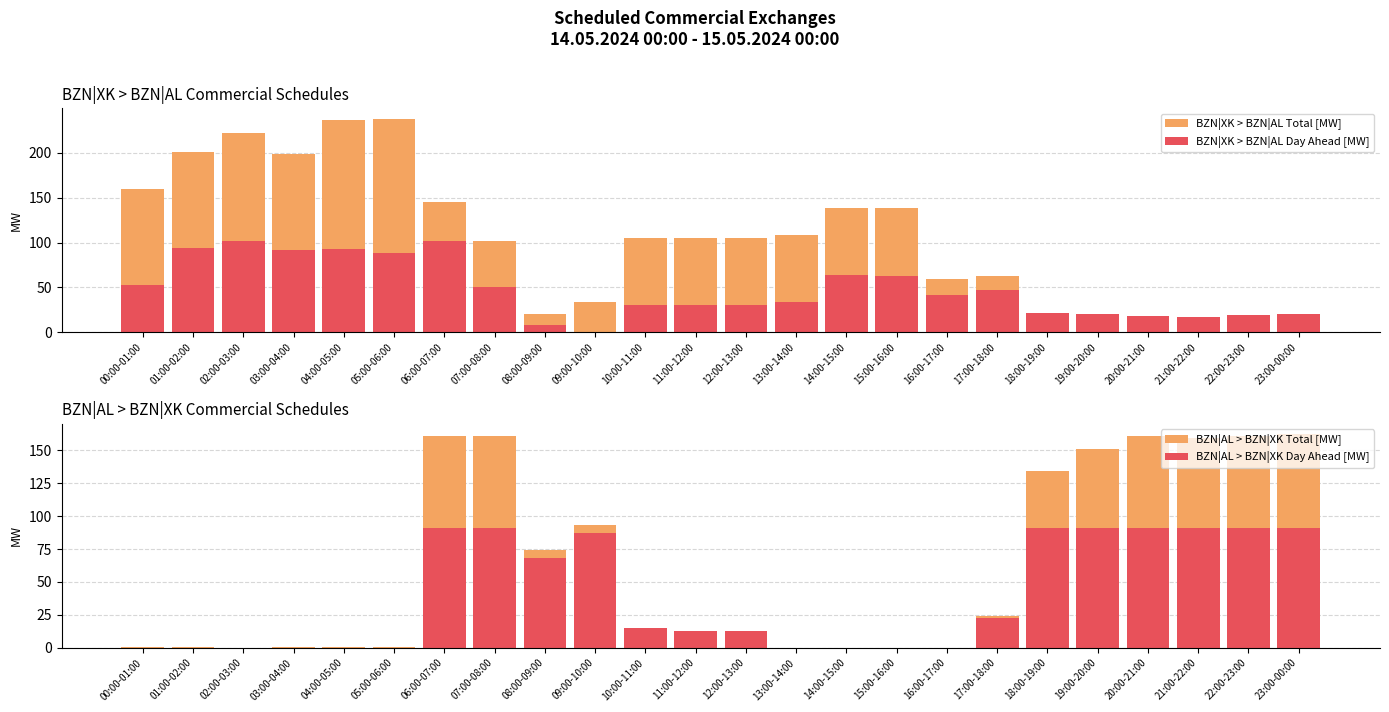

Reading right to left, what are all the values shown in this chart?

BZN|XK > BZN|AL Total [MW]: 20	19	17	18	20	21	63	59	139	138	108	105	105	105	34	20	102	145	238	237	199	222	201	160
BZN|XK > BZN|AL Day Ahead [MW]: 20	19	17	18	20	21	47	42	63	64	34	30	30	30	0	8	50	102	88	93	92	102	94	53
BZN|AL > BZN|XK Total [MW]: 162	161	159	161	151	134	24	0	0	0	0	13	13	15	93	74	161	161	1	1	1	0	1	1
BZN|AL > BZN|XK Day Ahead [MW]: 91	91	91	91	91	91	23	0	0	0	0	13	13	15	87	68	91	91	0	0	0	0	0	0